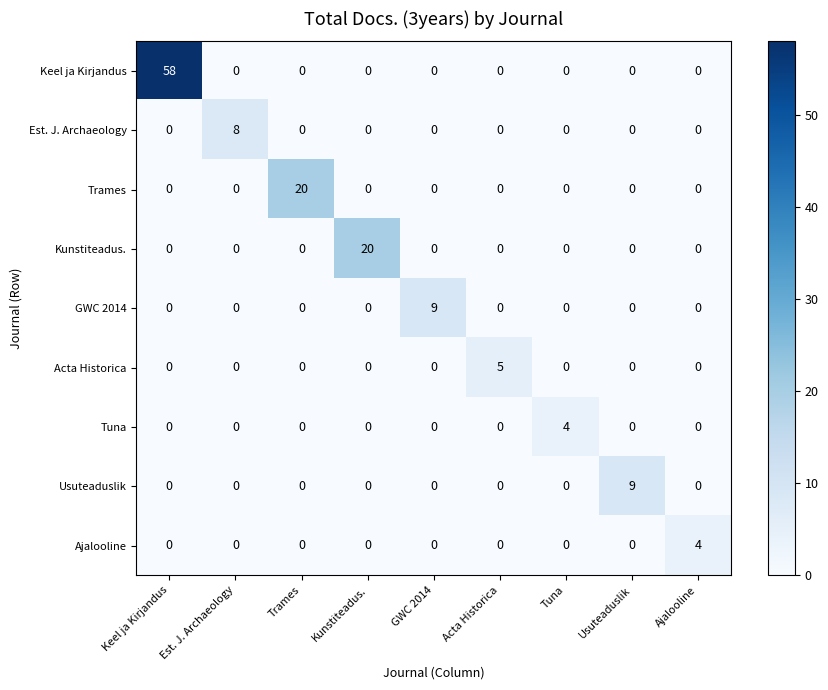

What is the total value across all series at Acta Historica?

5